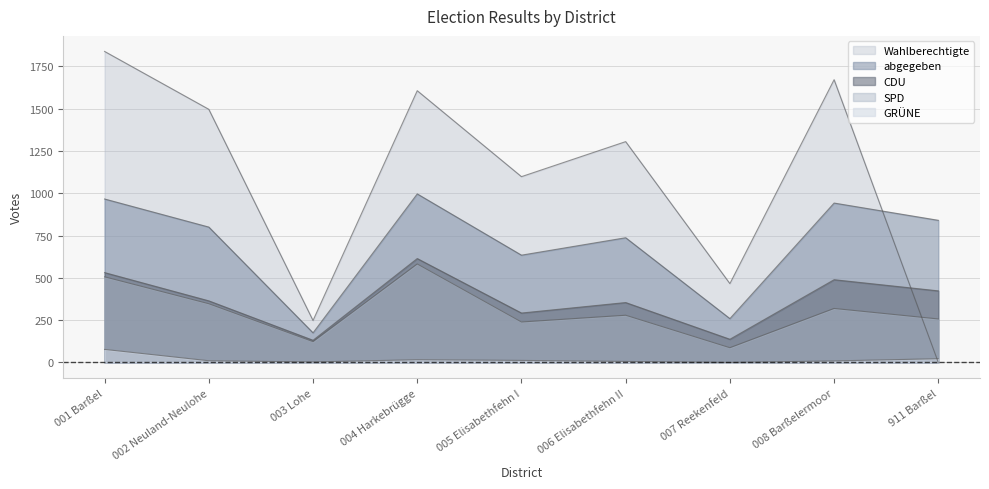

List the labels in order of SPD value, smallest first.

007 Reekenfeld, 003 Lohe, 005 Elisabethfehn I, 911 Barßel, 006 Elisabethfehn II, 008 Barßelermoor, 002 Neuland-Neulohe, 001 Barßel, 004 Harkebrügge